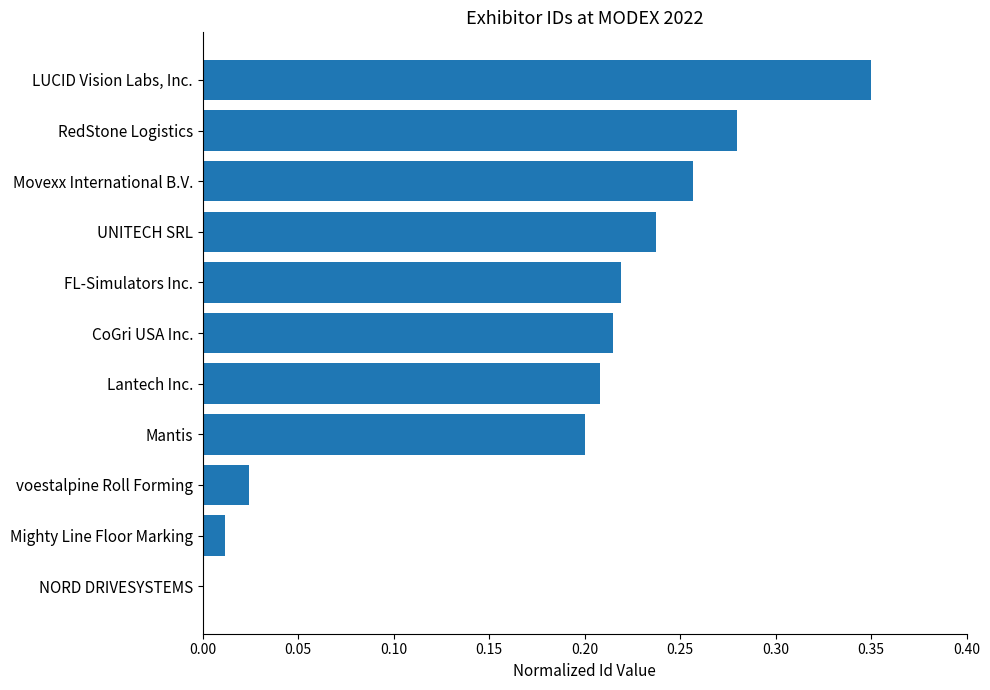

Is it true that the value at Movexx International B.V. is 0.4?

False